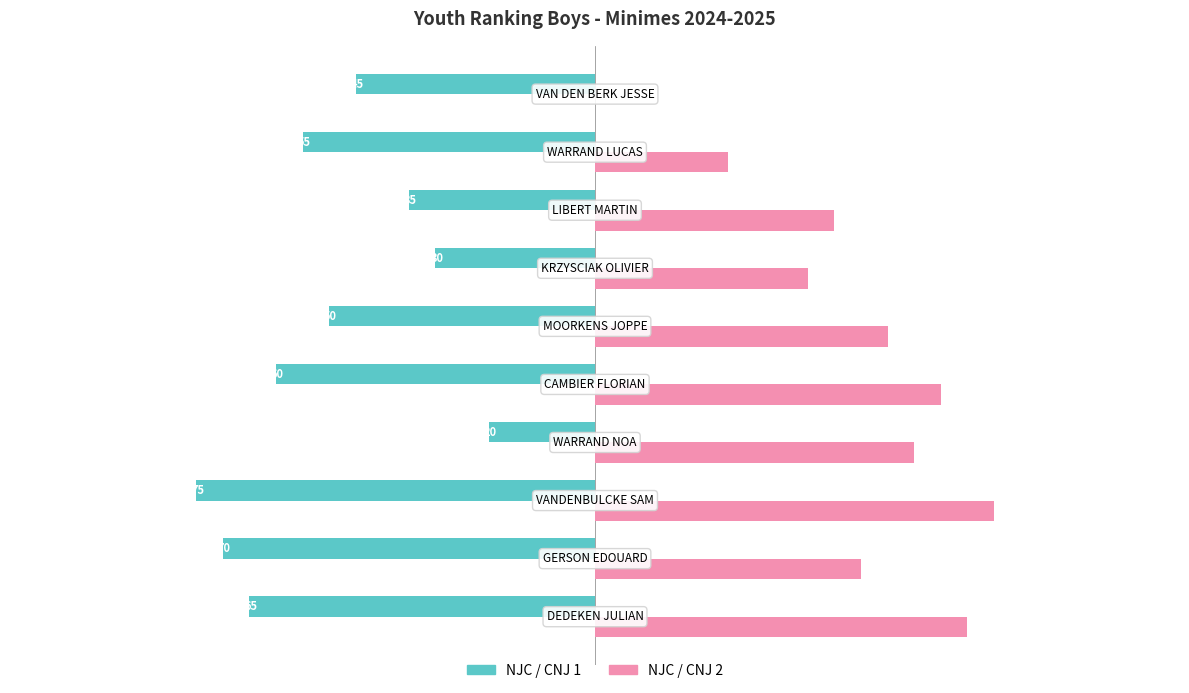

What is the maximum value for NJC / CNJ 1?

-20